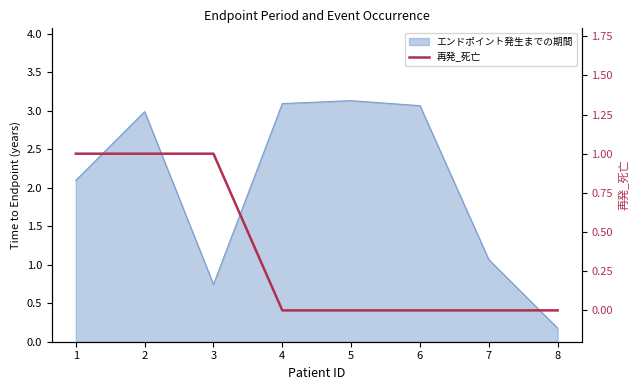

Is it true that the value at 7 is 0?

False